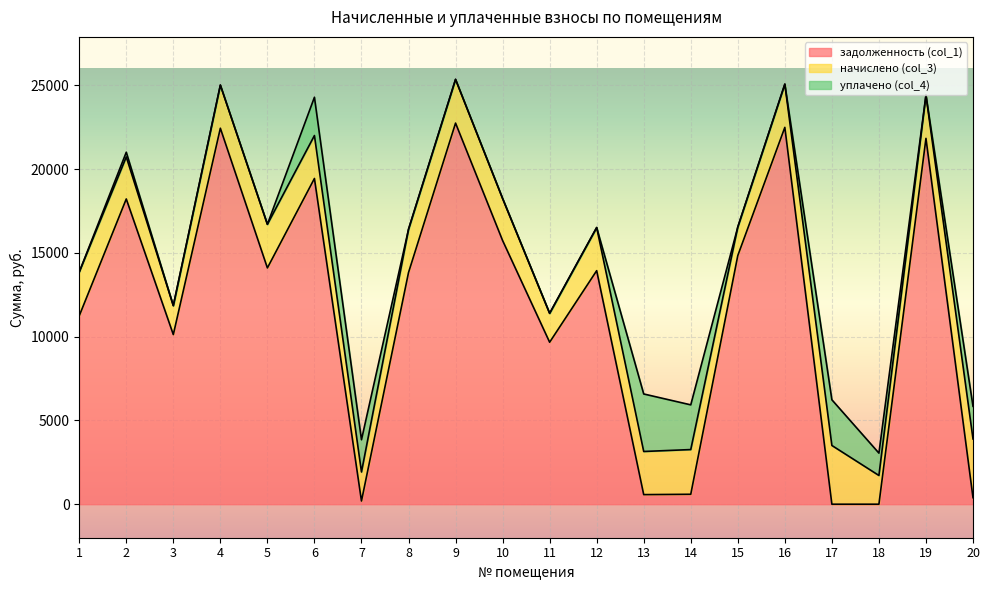

Reading right to left, transcribe all the data shown in this chart.

задолженность (col_1): 389.4	21828.7	0.0	0.0	22485.8	14837.6	592.8	572.0	13934.7	9664.7	15733.8	22740.6	13823.3	190.6	19436.0	14098.9	22434.7	10122.3	18213.8	11240.6
начислено (col_3): 3504.2	2579.8	1714.0	3504.2	2579.8	1702.3	2667.6	2574.0	2574.0	1725.8	2509.7	2609.1	2579.8	1731.6	2562.3	2603.2	2574.0	1725.8	2509.7	2609.1
уплачено (col_4): 1946.8	0.0	1334.0	2726.0	0.0	0.0	2667.6	3432.0	0.0	0.0	0.0	0.0	0.0	1923.5	2284.6	0.0	0.0	0.0	280.0	0.0